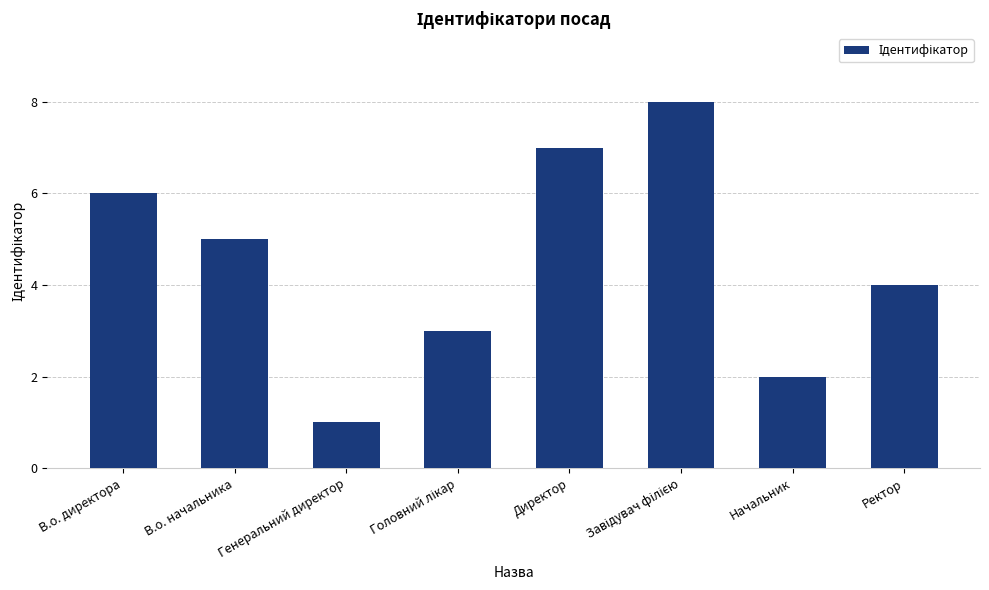

What is the ratio of the value at Ректор to the value at Генеральний директор?

4.0